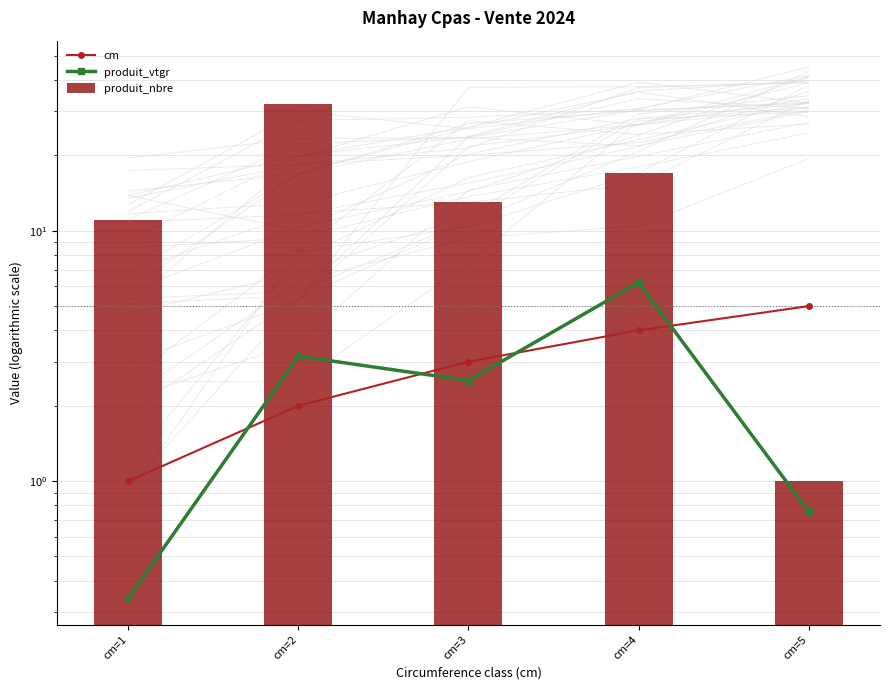

Between cm=2 and cm=3, which series saw the biggest shift?

produit_nbre